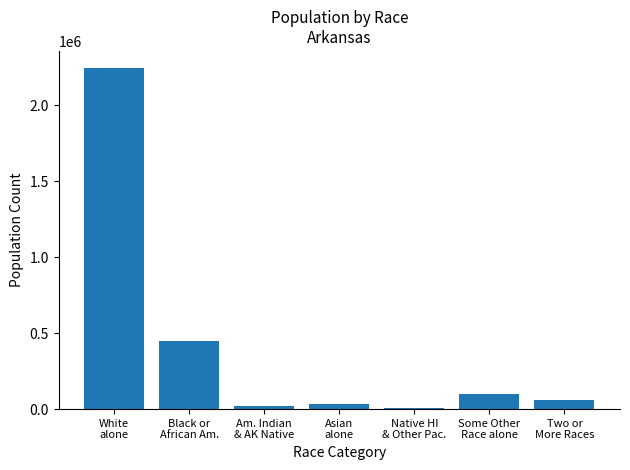

What is the greatest value displayed?

2245229